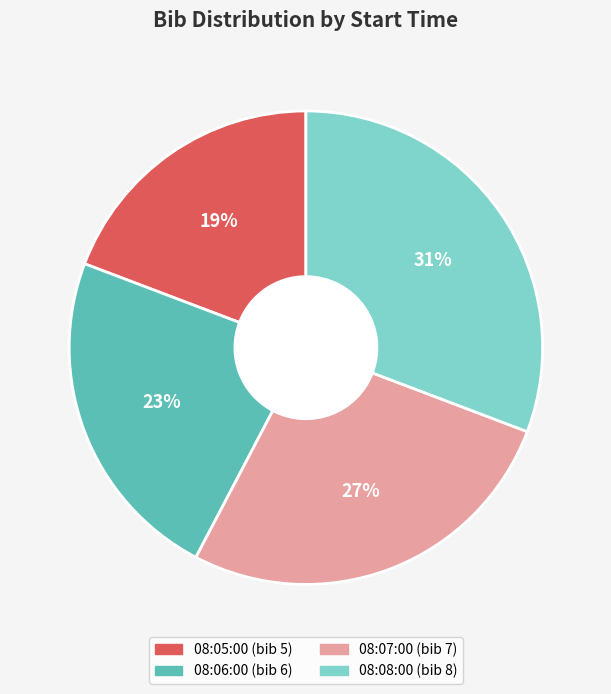

Which slice is the smallest?

08:05:00